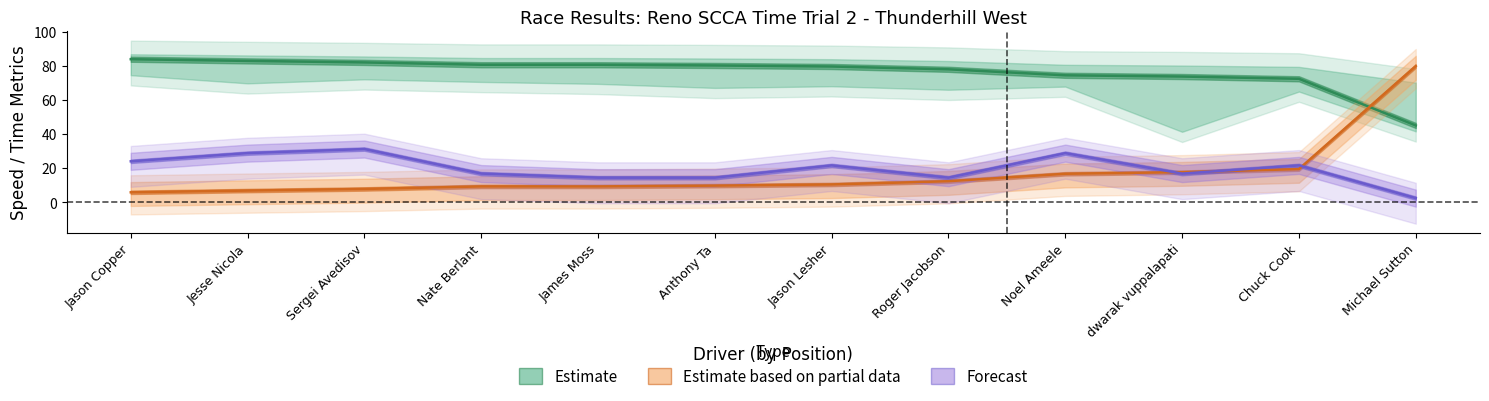

Between James Moss and Roger Jacobson, which series saw the biggest shift?

Estimate based on partial data